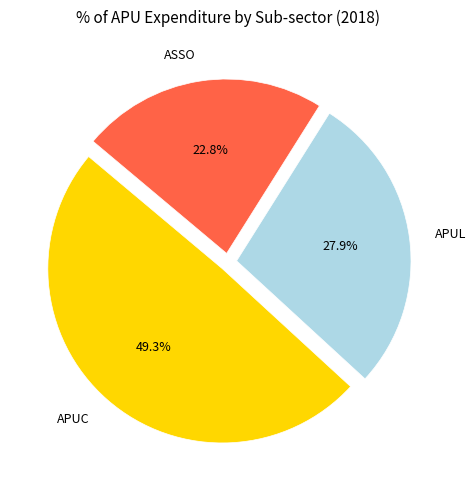

Which slice is the smallest?

ASSO